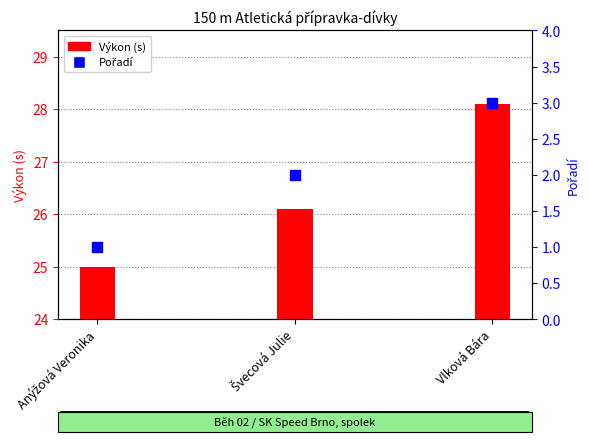

Which series has the largest total across all categories?

Výkon (s)